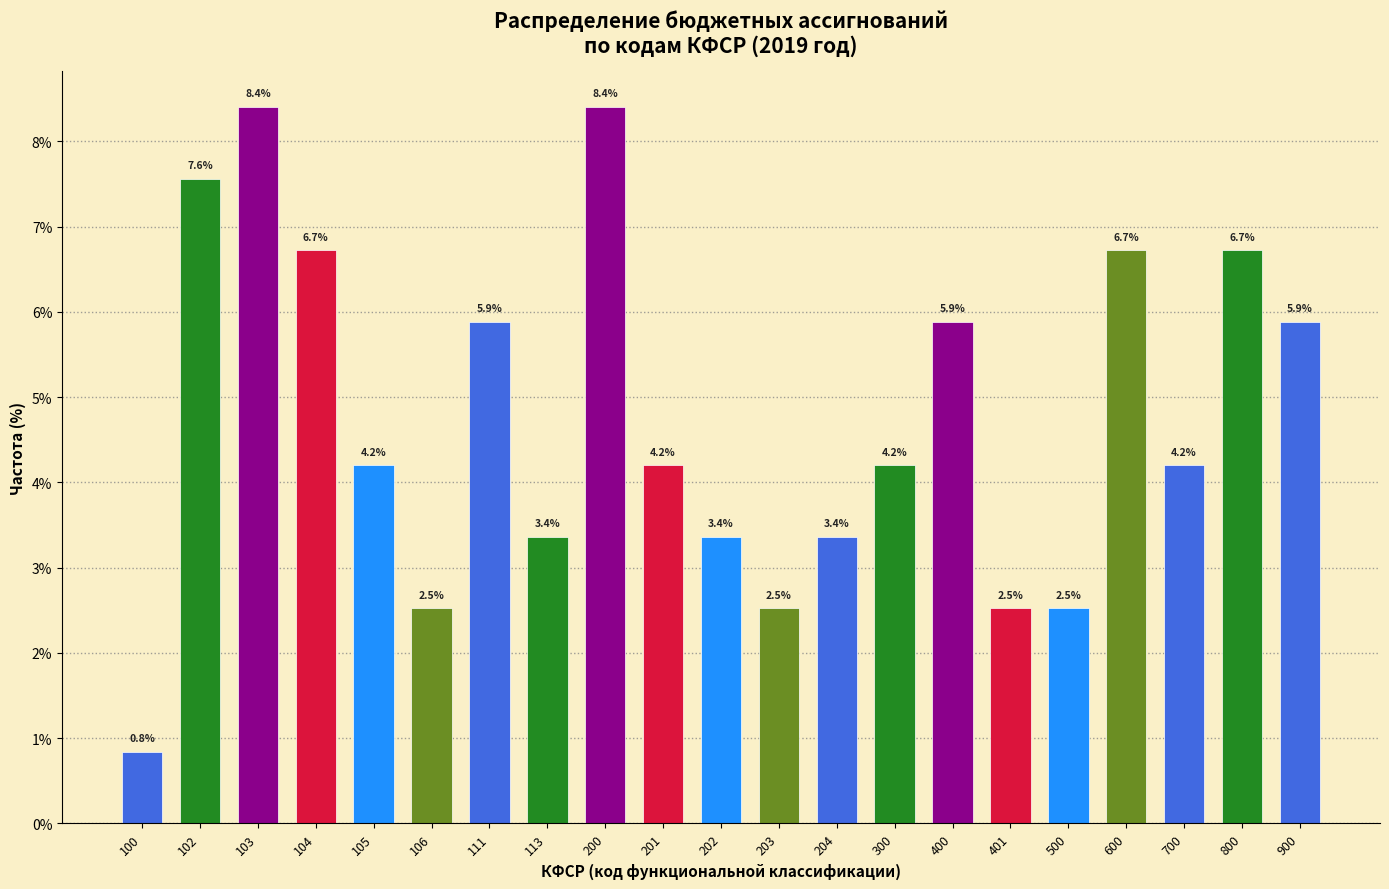

Reading right to left, extract all data points from this chart.

900=5.9	800=6.7	700=4.2	600=6.7	500=2.5	401=2.5	400=5.9	300=4.2	204=3.4	203=2.5	202=3.4	201=4.2	200=8.4	113=3.4	111=5.9	106=2.5	105=4.2	104=6.7	103=8.4	102=7.6	100=0.8